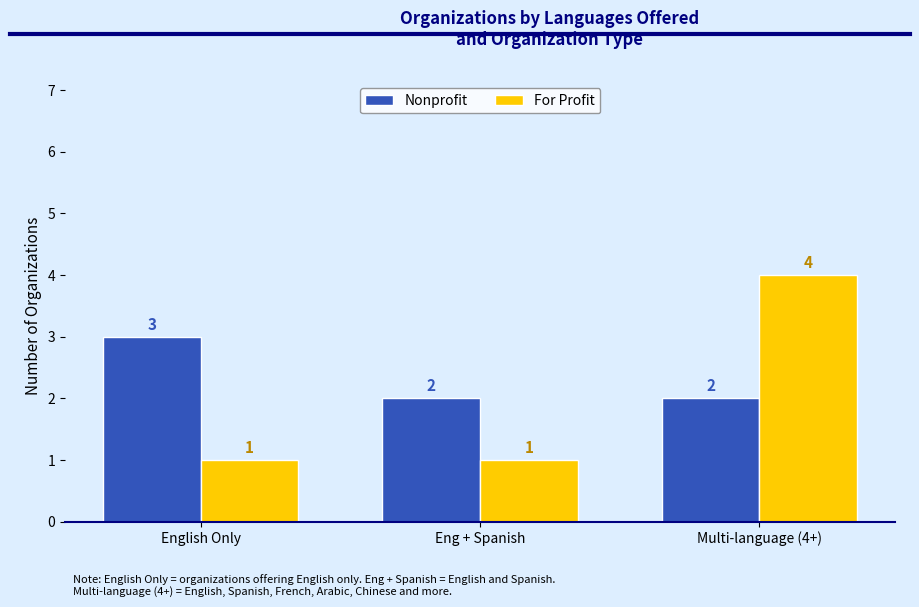

Which category has the highest value across all series?

Multi-language (4+)